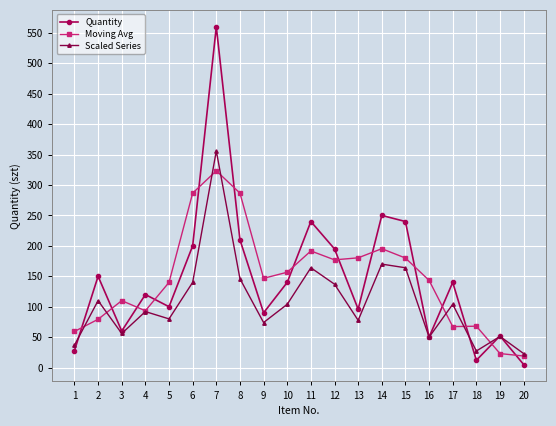

At which category is the sum across all series the highest?

7